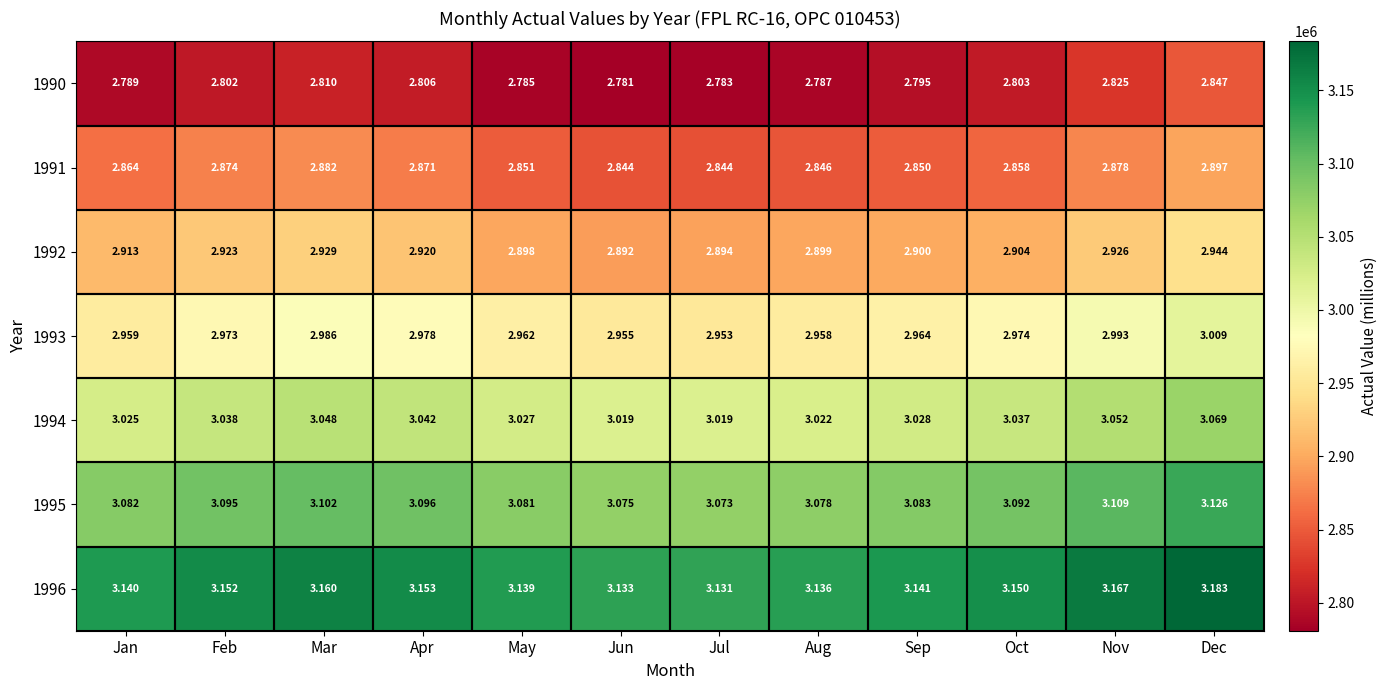

Where is 1992 nearest to the value 2?

Jun